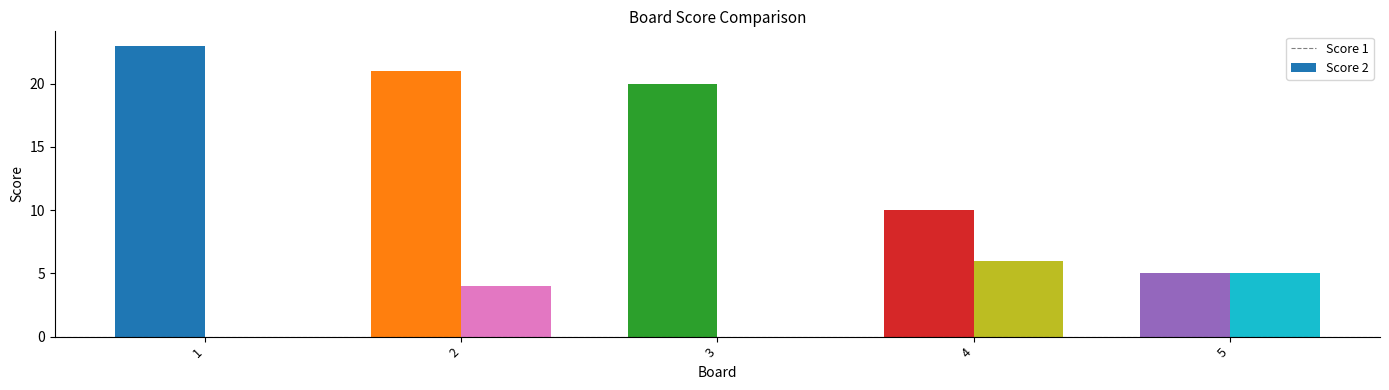

Which series has the widest spread of values?

Score 1